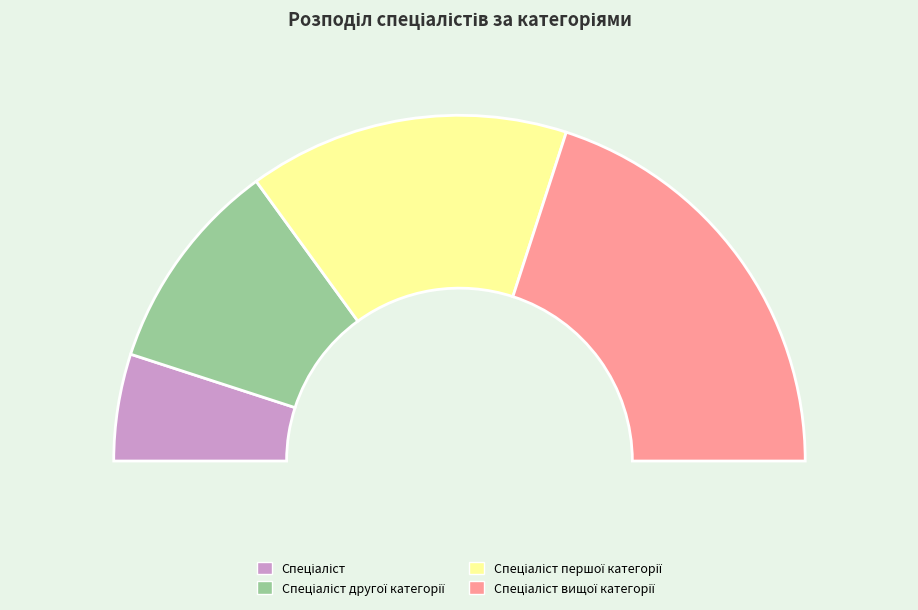

Between Спеціаліст and Спеціаліст другої категорії, which is larger?

Спеціаліст другої категорії